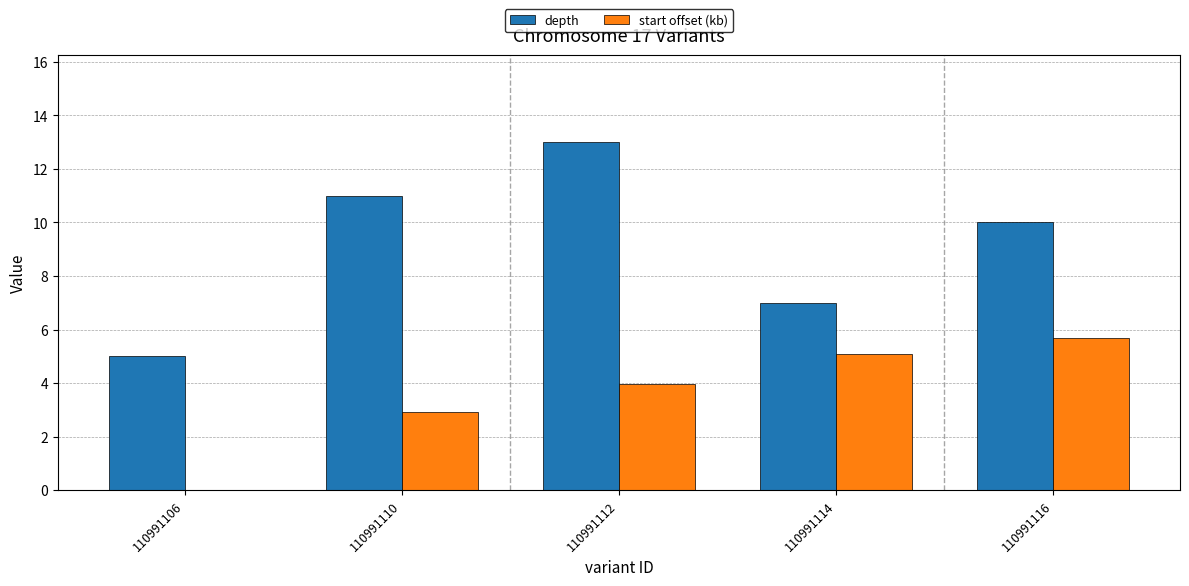

Which series has the largest total across all categories?

depth